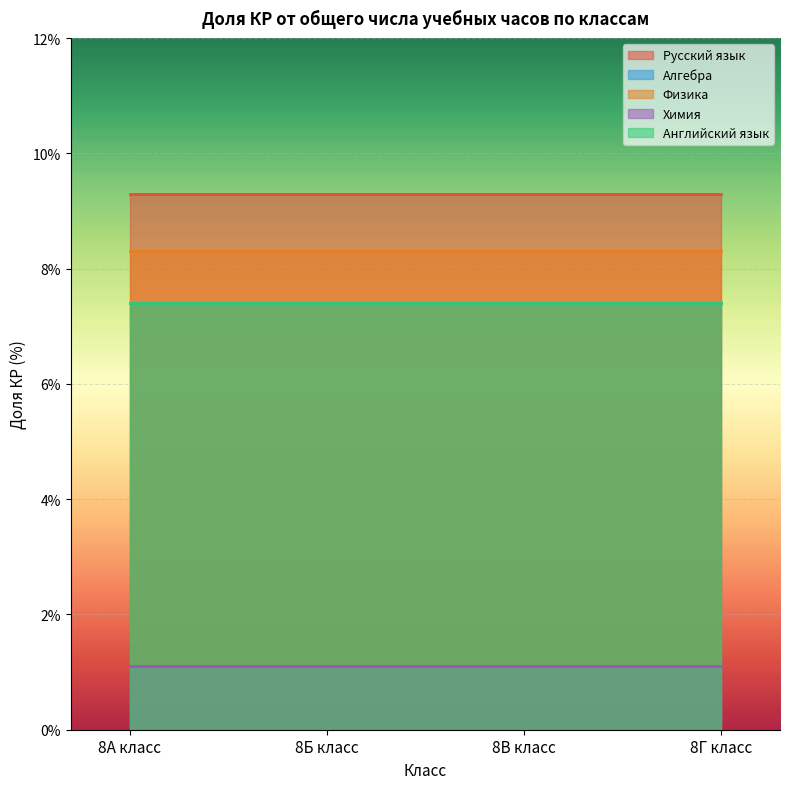

What position from the left is 8Б класс?

2